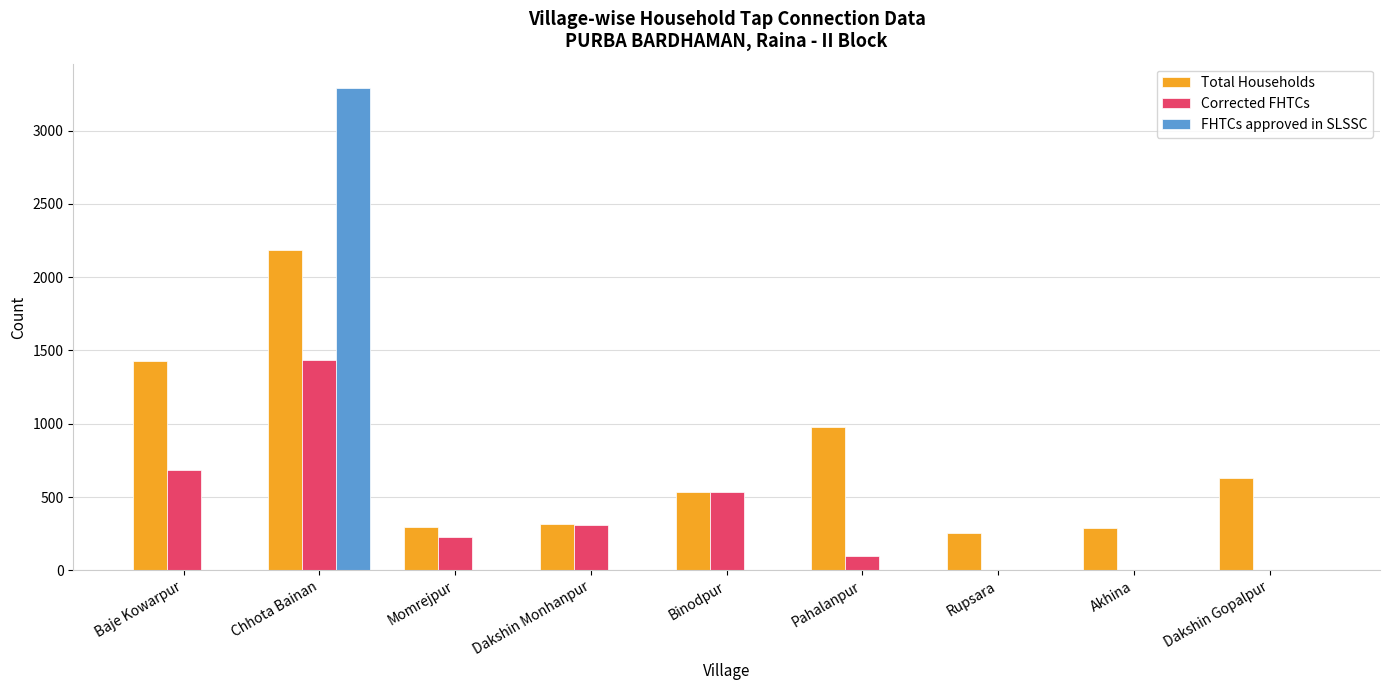

At which label does Total Households first exceed 532?

Baje Kowarpur